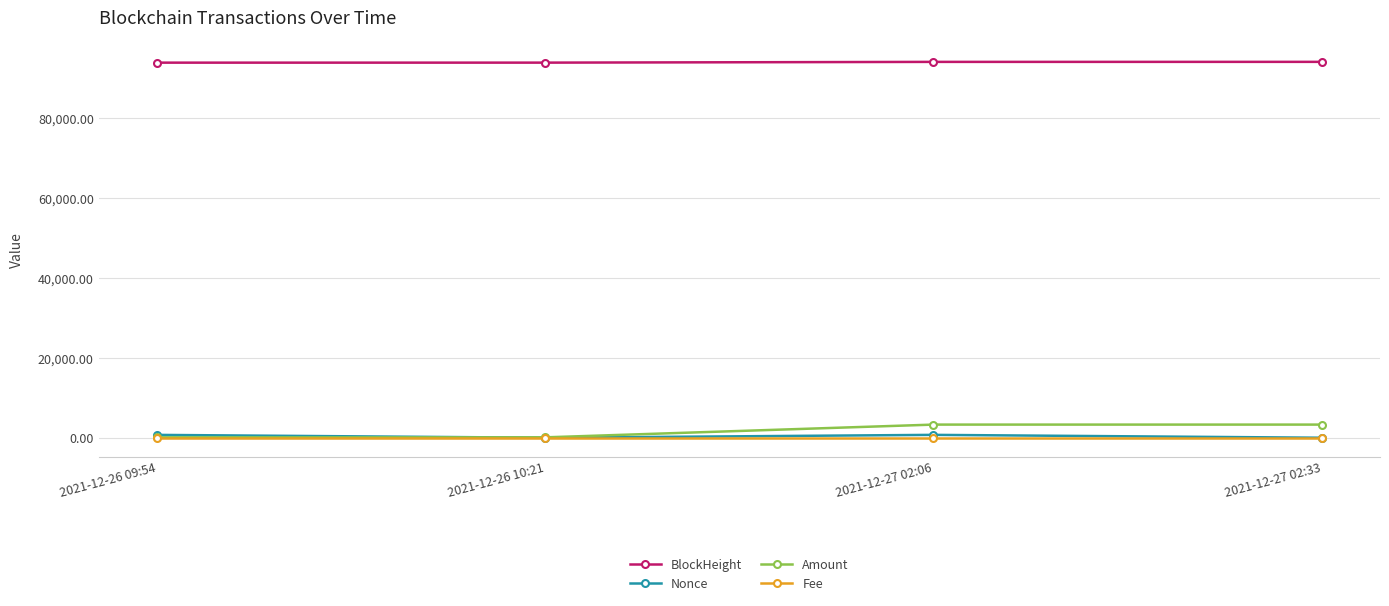

The Nonce series shows 0.0 at 2021-12-26 10:21. True or false?

True